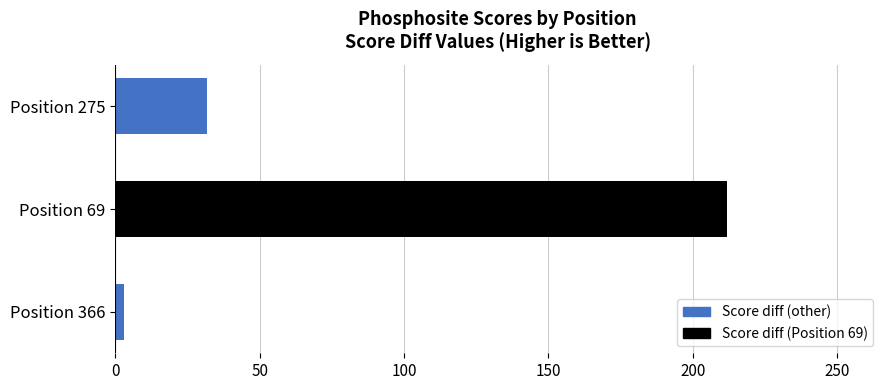

How many bars are there in total?

3